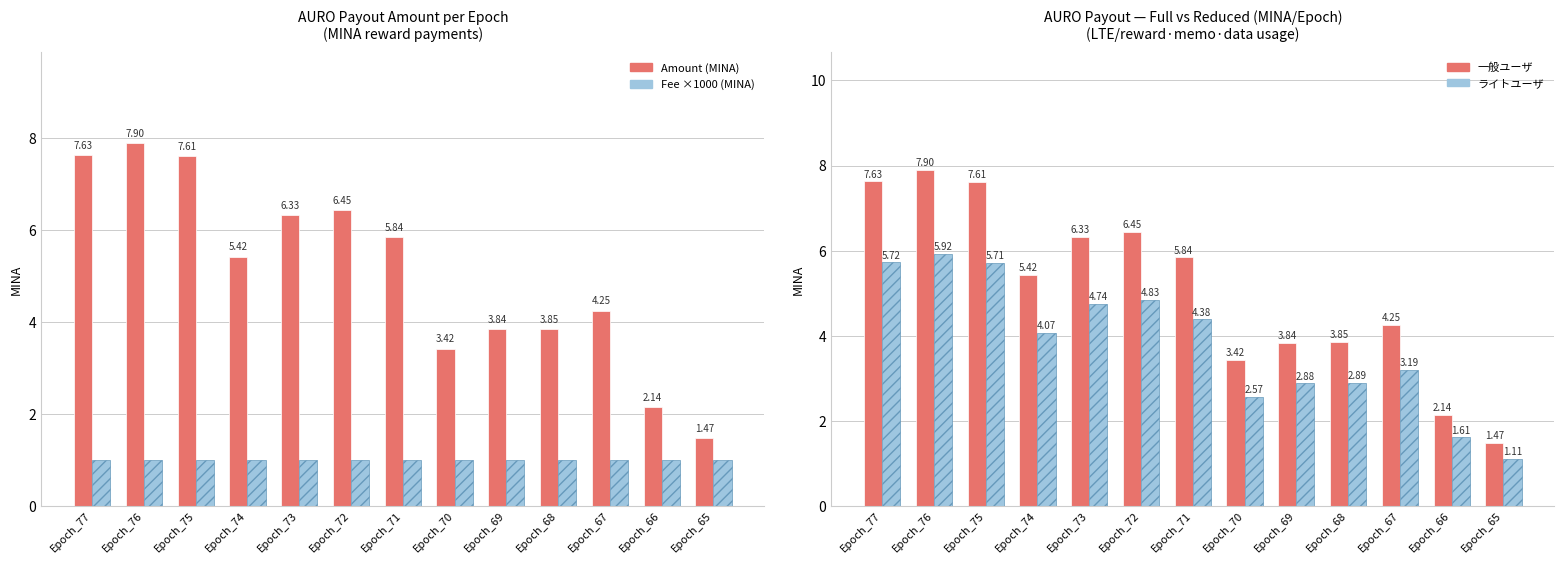

How many data points in Amount (MINA) are above 5?

7